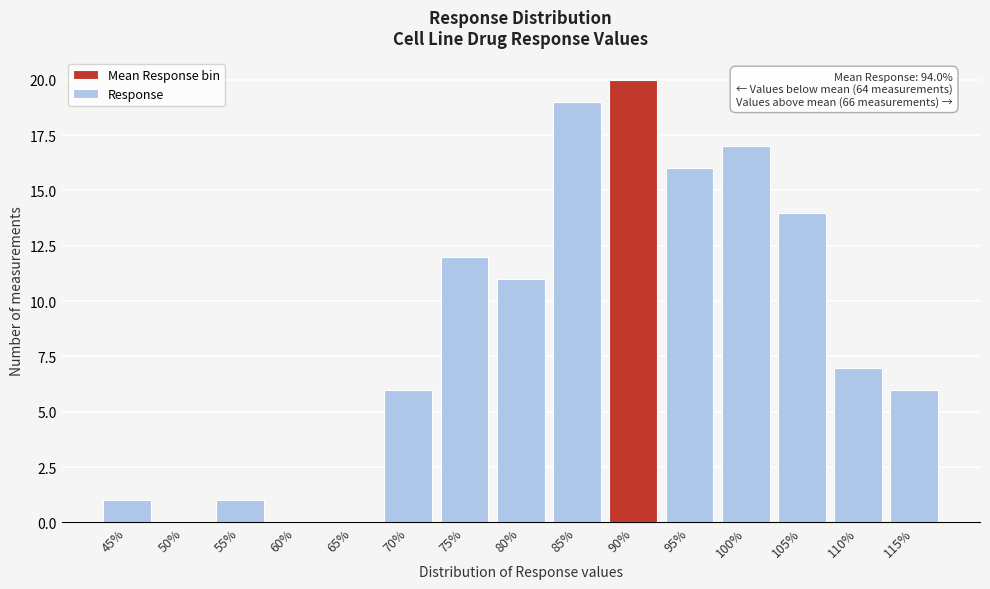

Reading right to left, list all the values displayed in this chart.

115%=6	110%=7	105%=14	100%=17	95%=16	90%=20	85%=19	80%=11	75%=12	70%=6	65%=0	60%=0	55%=1	50%=0	45%=1